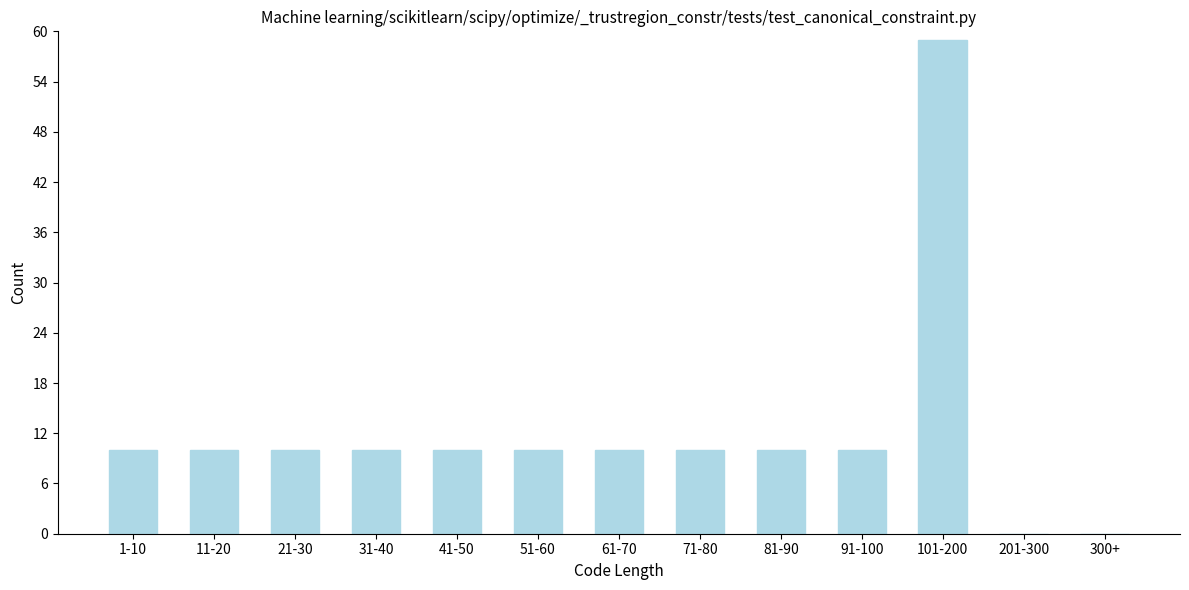

Reading left to right, transcribe all the data shown in this chart.

1-10=10	11-20=10	21-30=10	31-40=10	41-50=10	51-60=10	61-70=10	71-80=10	81-90=10	91-100=10	101-200=59	201-300=0	300+=0